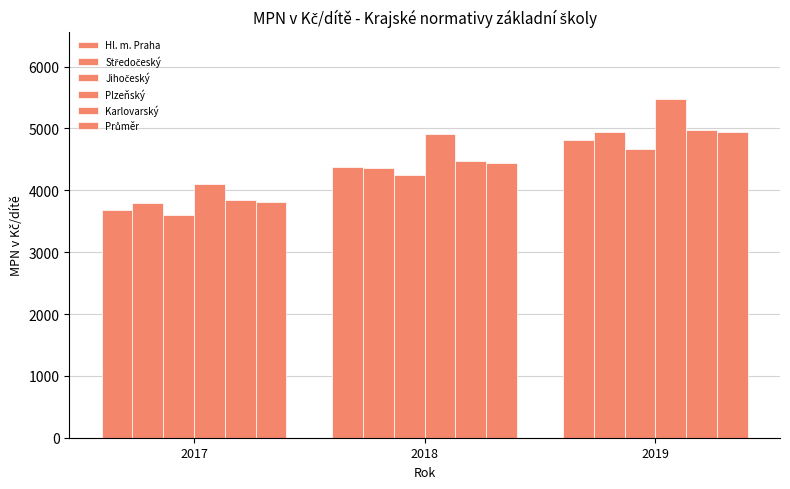

Reading left to right, list all the values displayed in this chart.

Hl. m. Praha: 2017=3674.4	2018=4372.6	2019=4818.9
Středočeský: 2017=3790.7	2018=4363.8	2019=4944.4
Jihočeský: 2017=3604.6	2018=4249.9	2019=4674.8
Plzeňský: 2017=4097.8	2018=4917.4	2019=5471.4
Karlovarský: 2017=3845.1	2018=4481.3	2019=4979.2
Průměr: 2017=3817.5	2018=4445.8	2019=4943.4